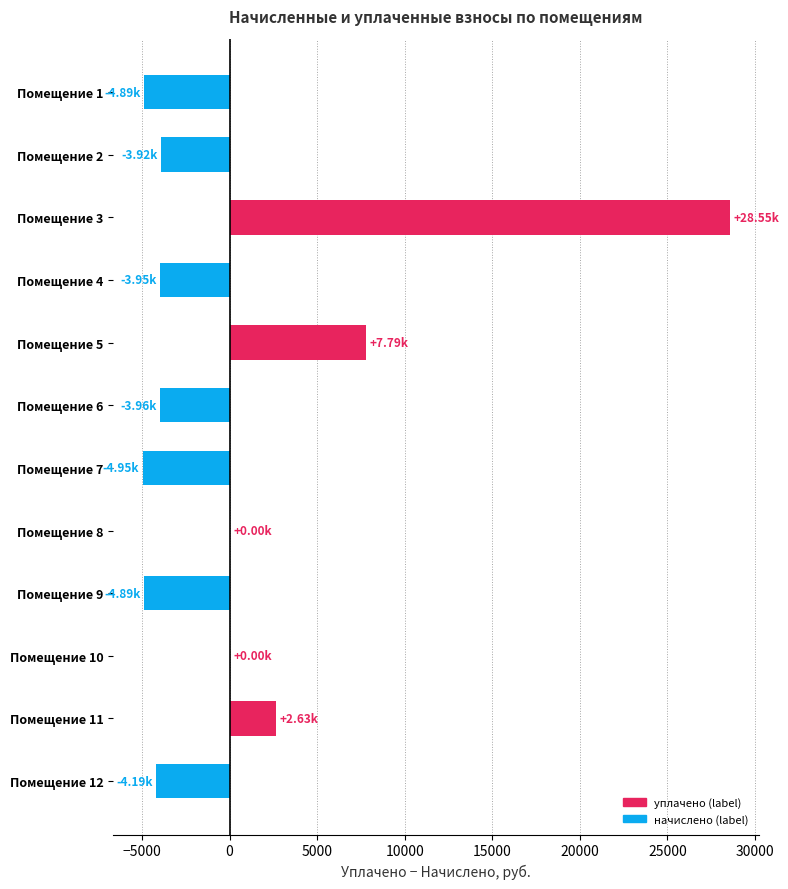

What is the change in value from Помещение 5 to Помещение 6?

-11740.7